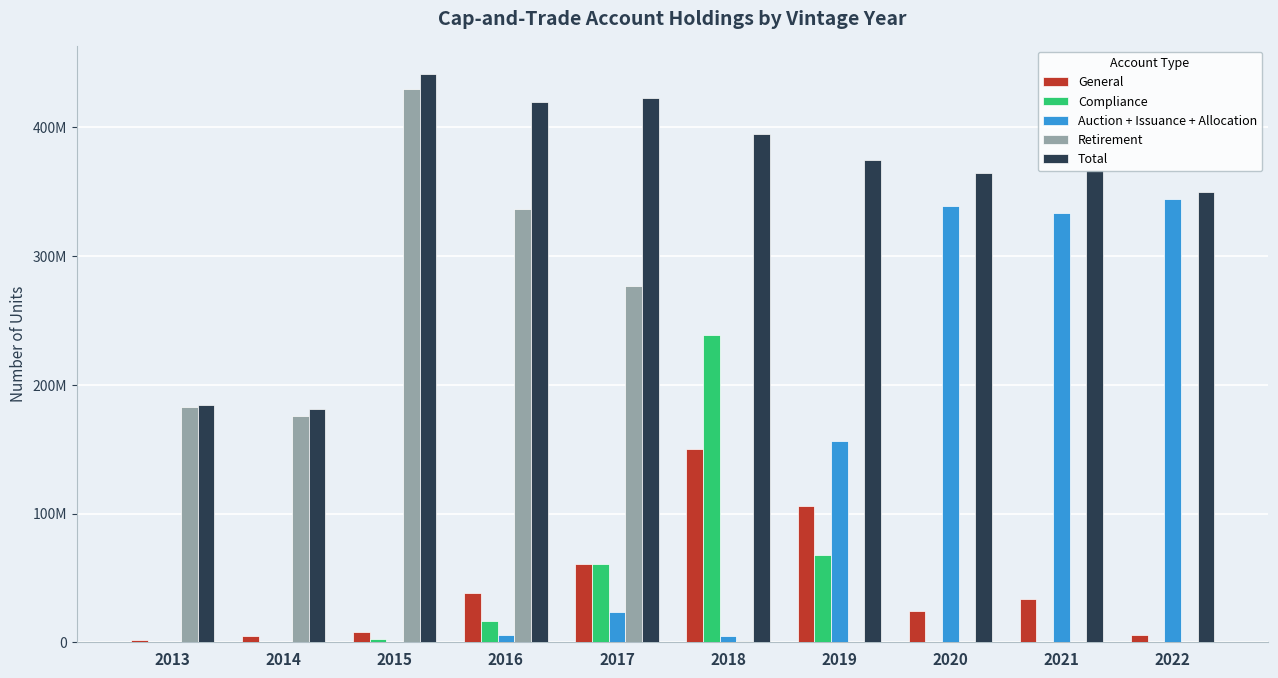

What value does the Compliance series have at 2018, to the nearest 10?

238501430